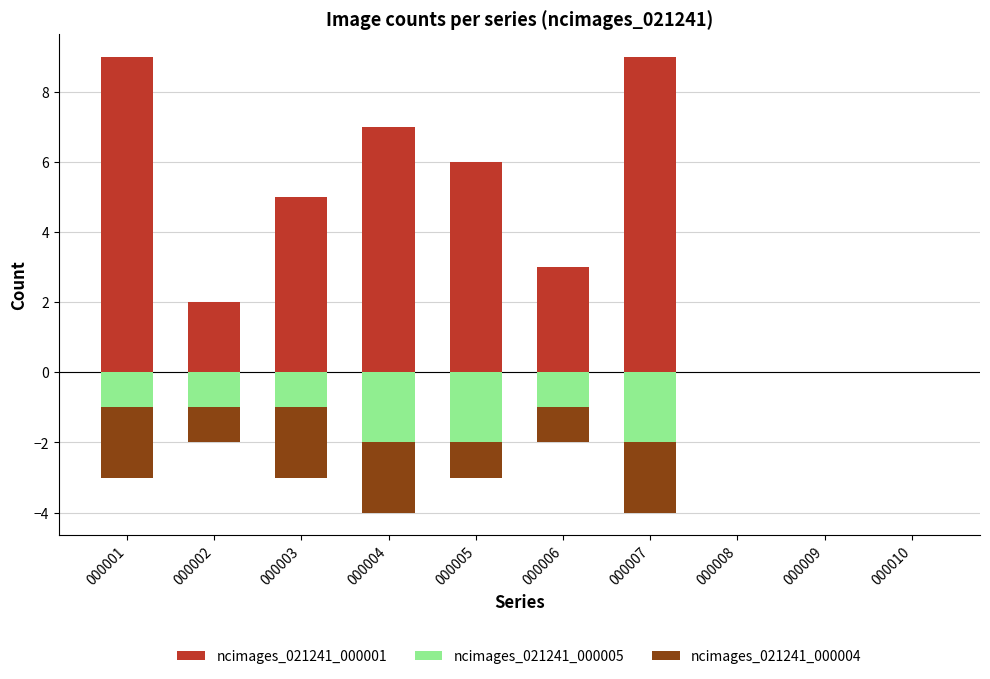

List the labels in order of ncimages_021241_000005 value, largest first.

000008, 000009, 000010, 000001, 000002, 000003, 000006, 000004, 000005, 000007